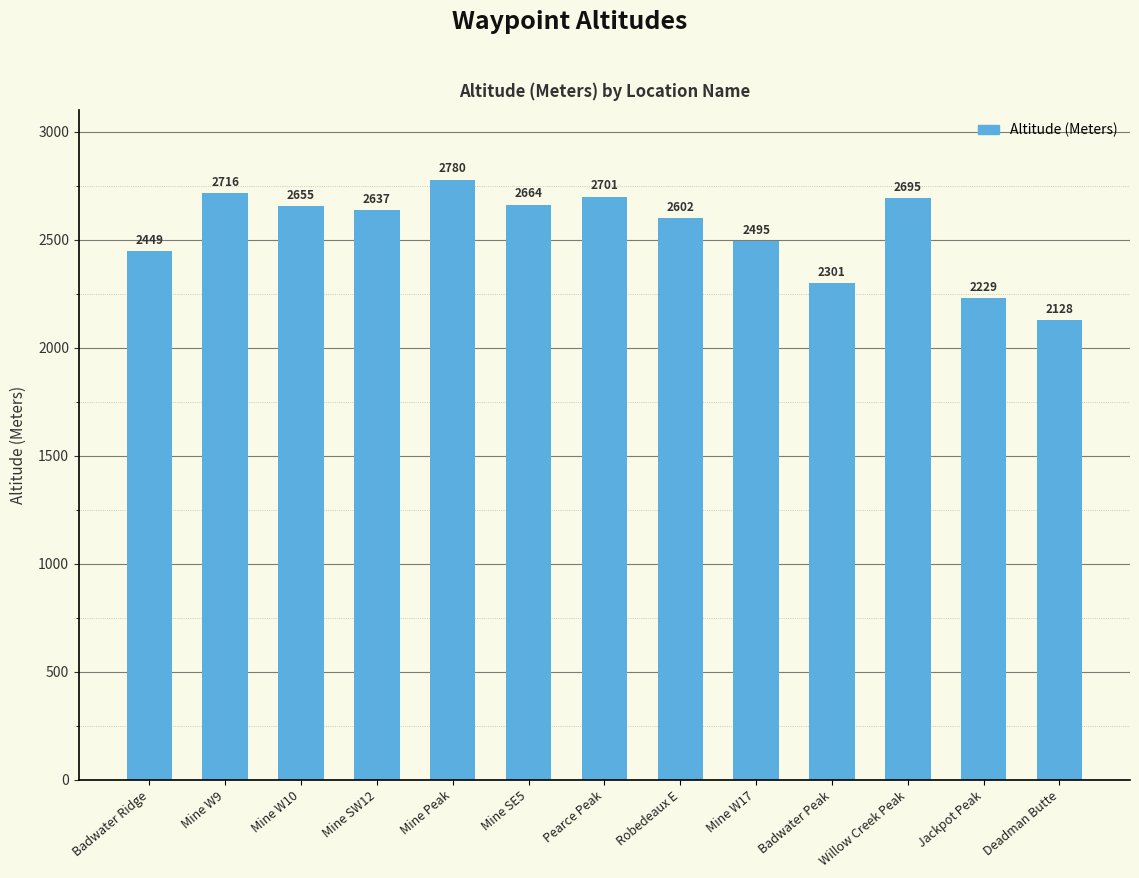

What is the difference between the maximum and second lowest values?

551